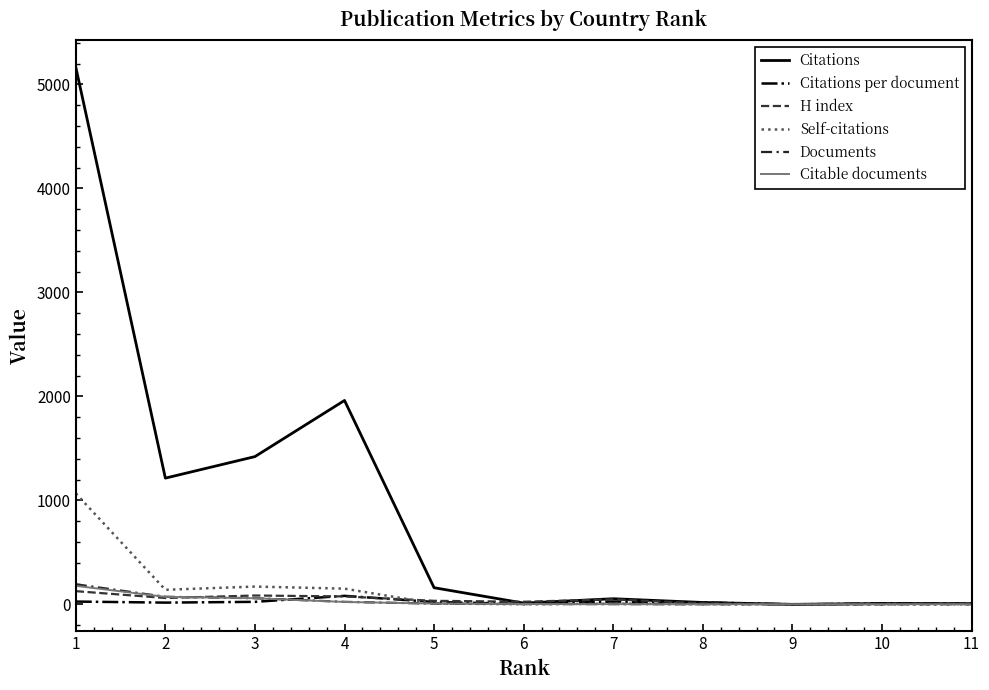

Does the chart have visible grid lines?

No